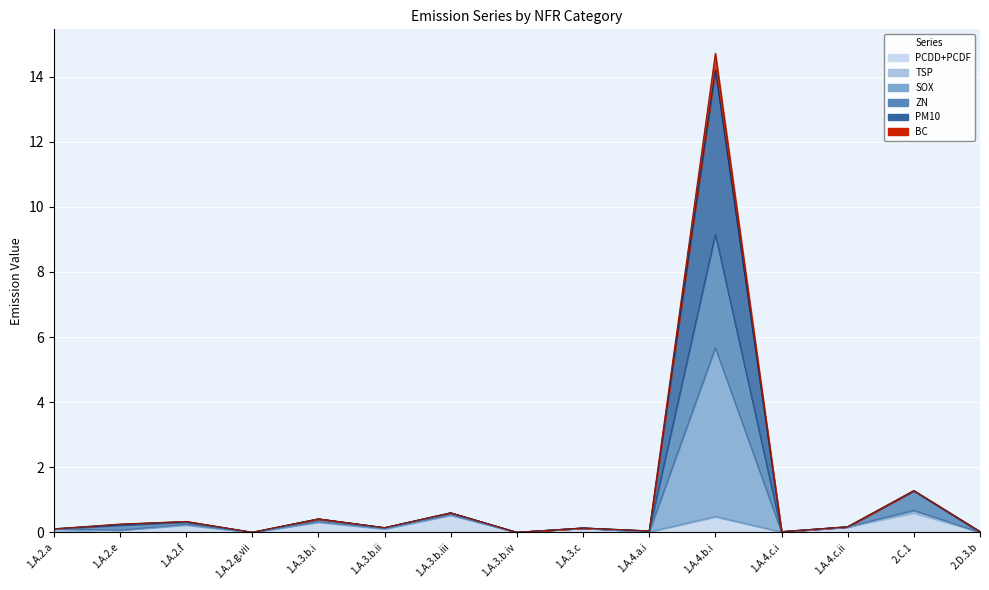

What is the highest value of the PM10 series?

14.2